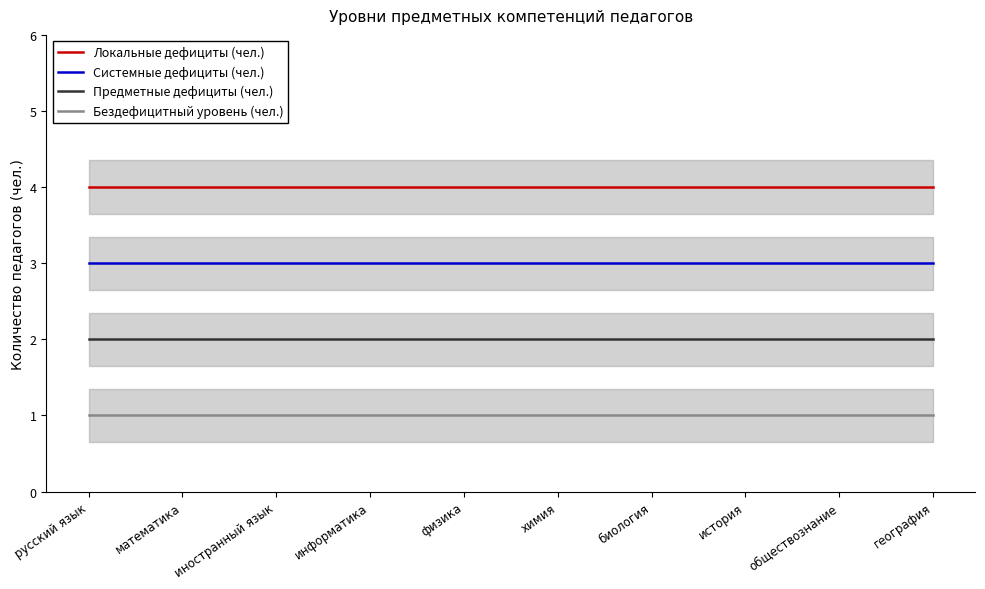

Which series has the largest range (max minus min)?

Локальные дефициты (чел.)